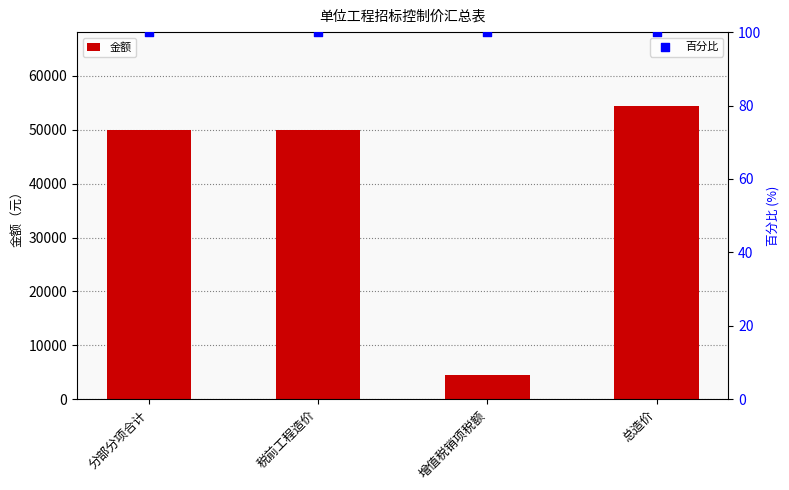

Which series reaches the maximum Y coordinate?

金额